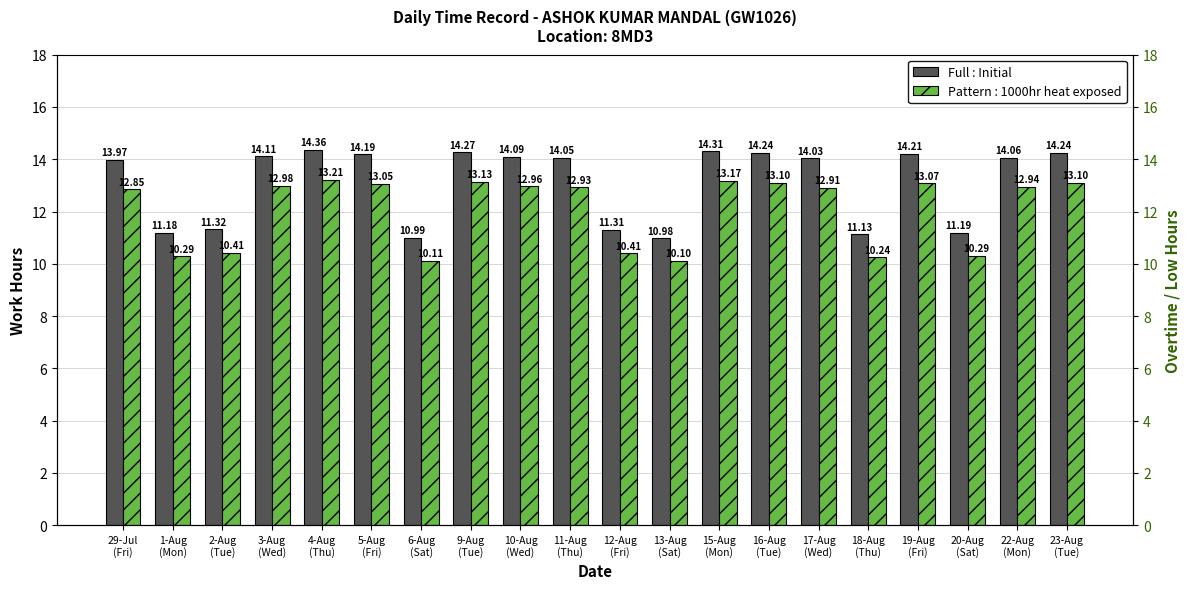

What is the sum of all values?

262.2